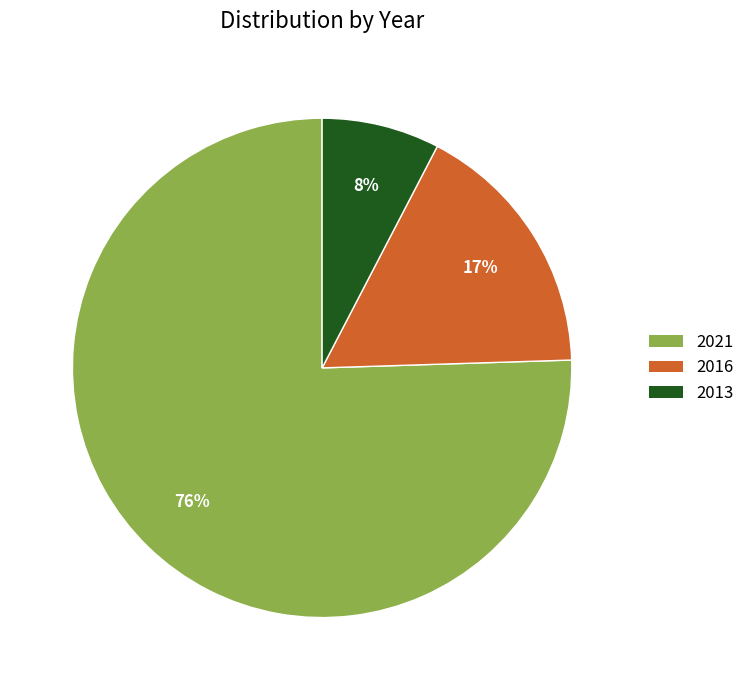

Which has a higher value, 2021 or 2013?

2021